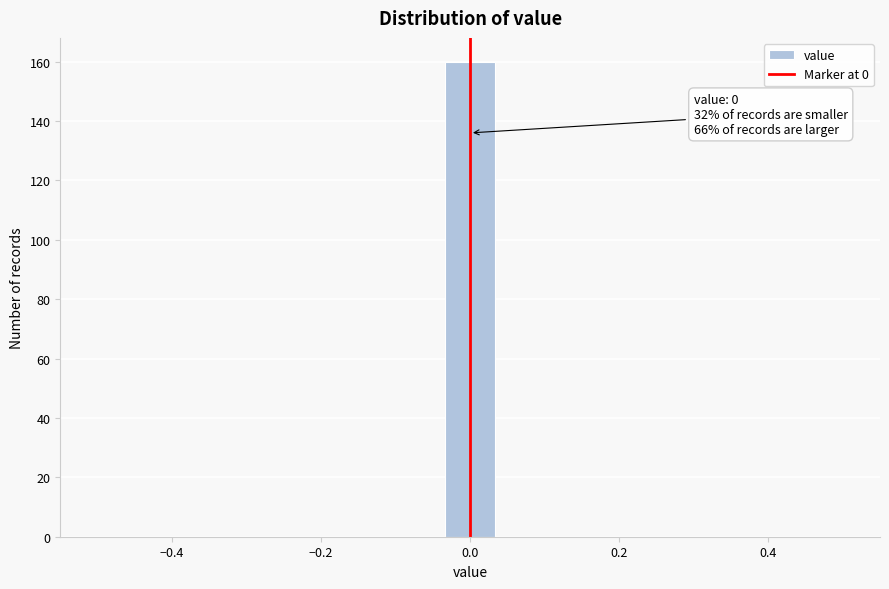

Read against the x-axis, roughly where is the centre of the tallest bar?

0.00